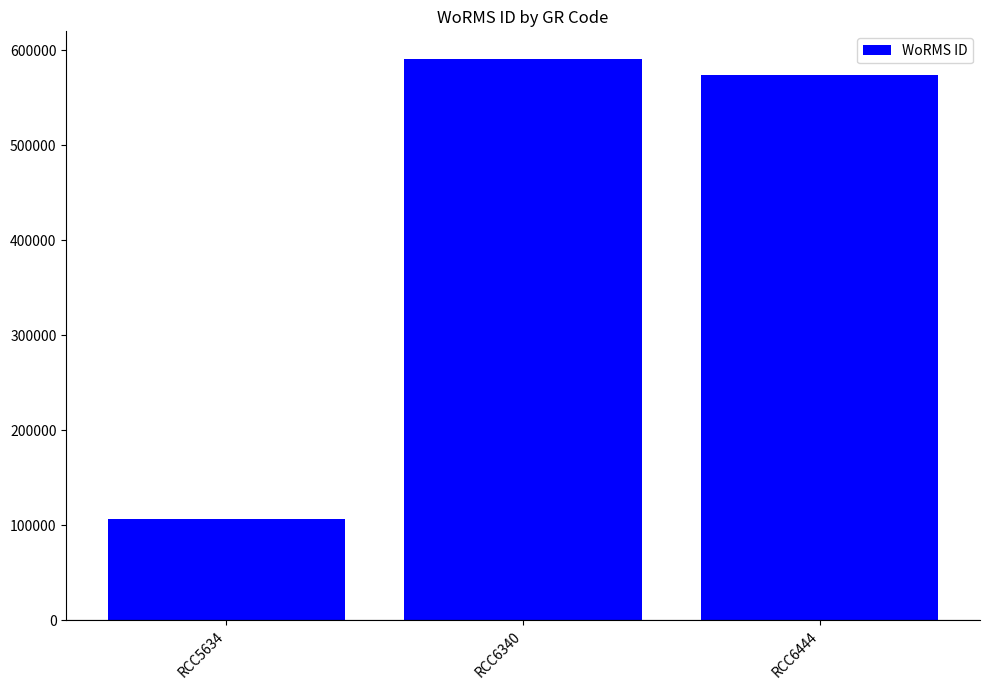

Reading left to right, extract all data points from this chart.

RCC5634=106287	RCC6340=590566	RCC6444=573819